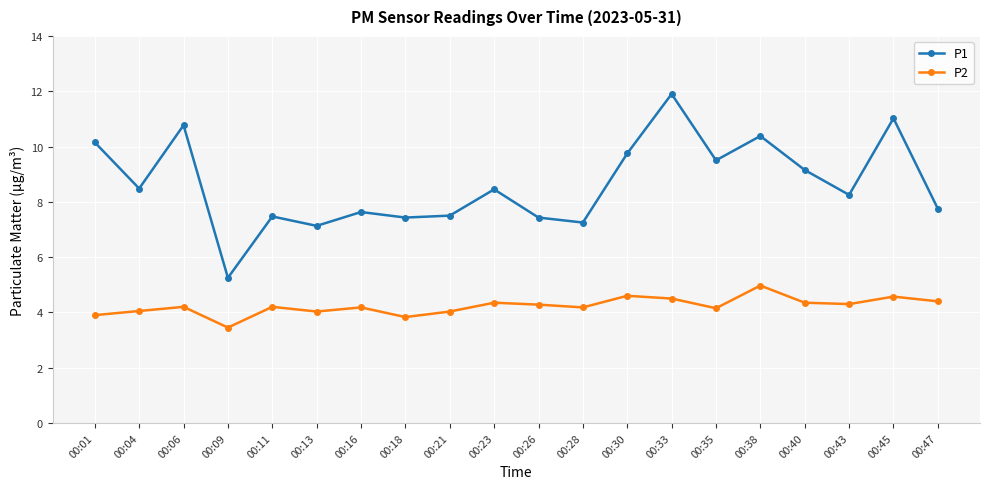

Is the value of P2 at 00:11 greater than the value of P1 at 00:06?

No